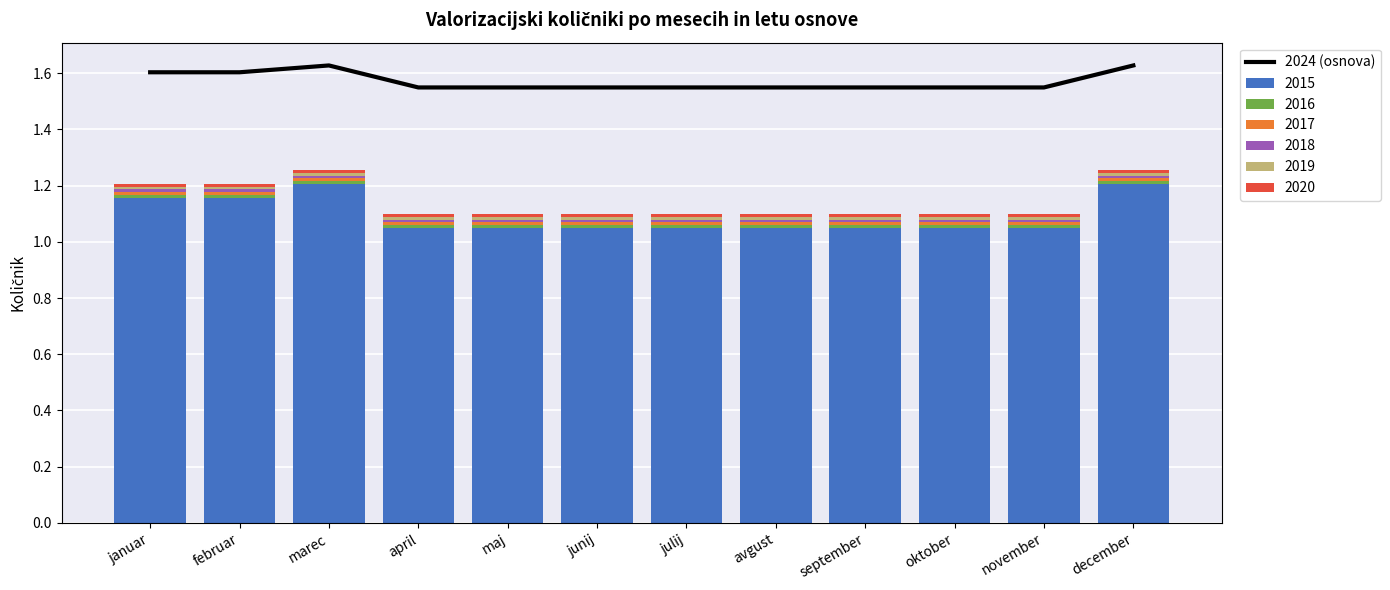

Reading left to right, extract all data points from this chart.

januar=1.6	februar=1.6	marec=1.6	april=1.5	maj=1.5	junij=1.5	julij=1.5	avgust=1.5	september=1.5	oktober=1.5	november=1.5	december=1.6